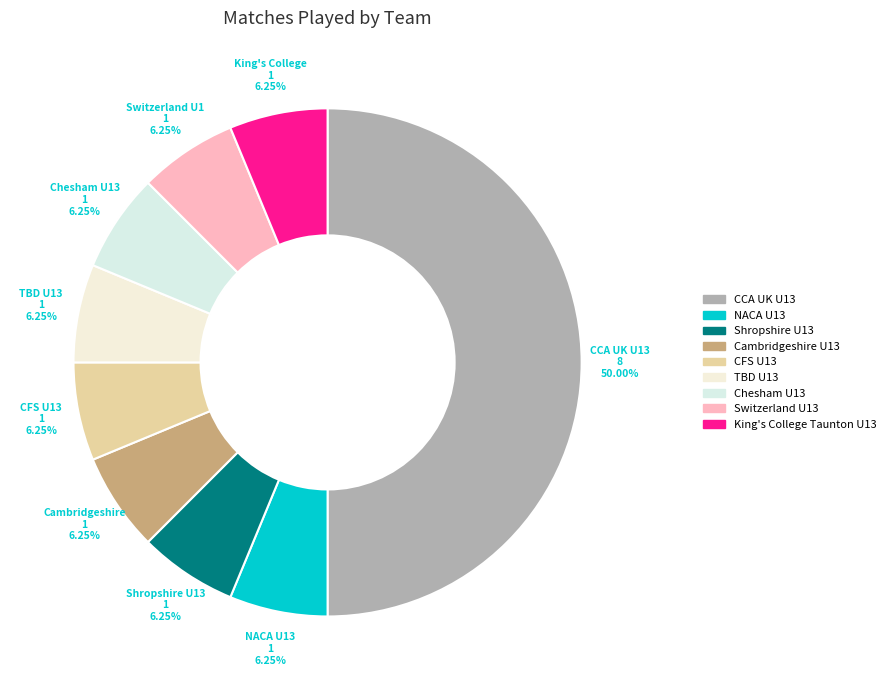

True or false: TBD U13 accounts for 14% of the total.

False